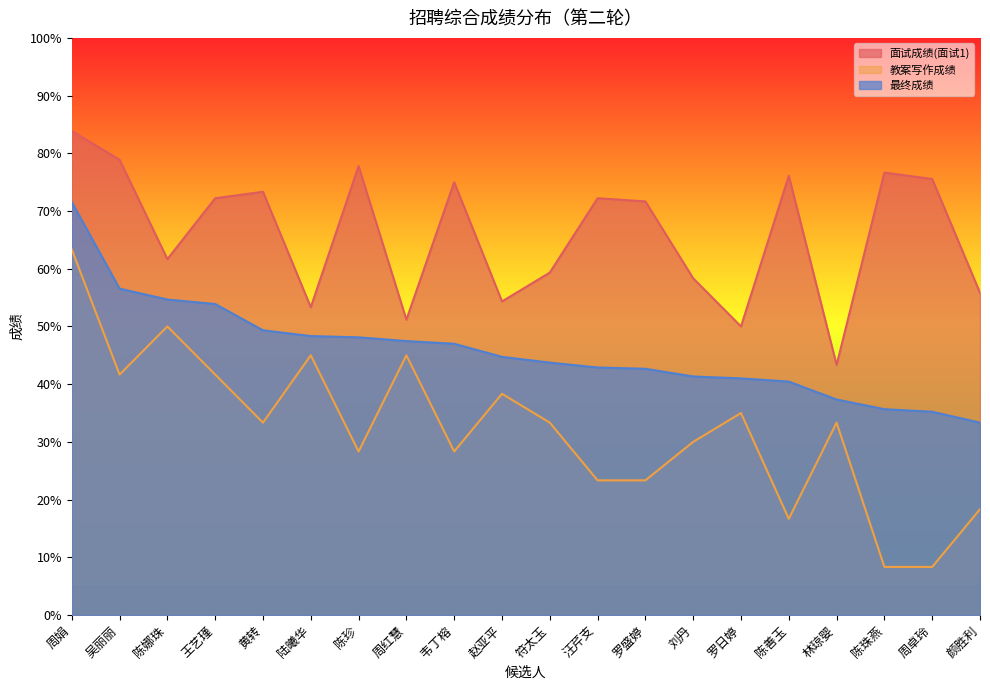

How many values in the 教案写作成绩 series exceed 33?

11